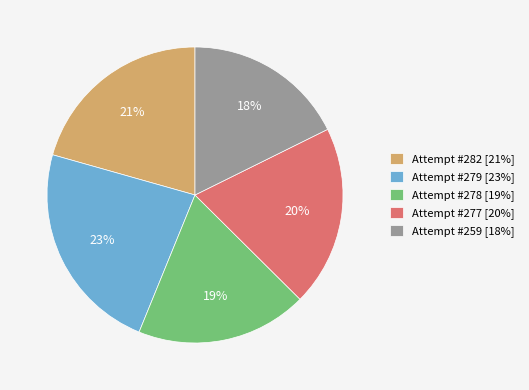

Which category has the biggest portion of the pie?

Attempt #279 [23%]